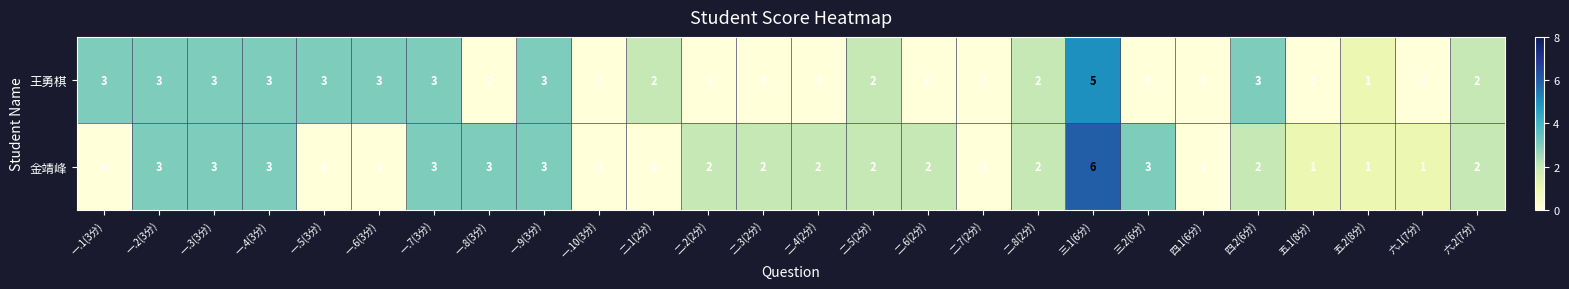

Which series has the largest range (max minus min)?

金靖峰